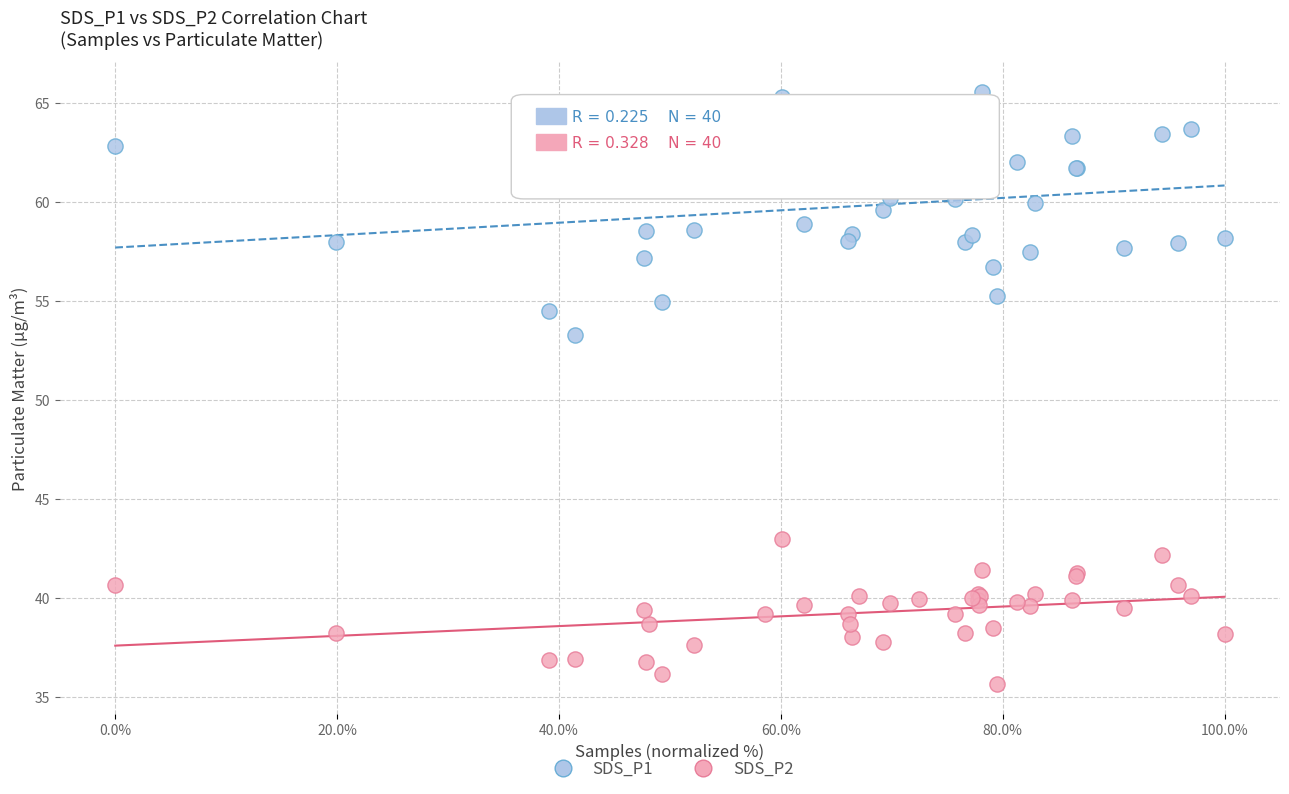

Which series has the largest Y range (max minus min)?

SDS_P1